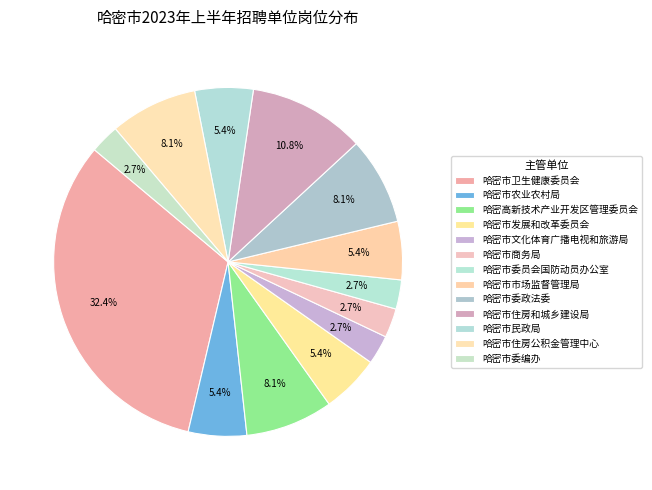

How many slices are in this pie chart?

13